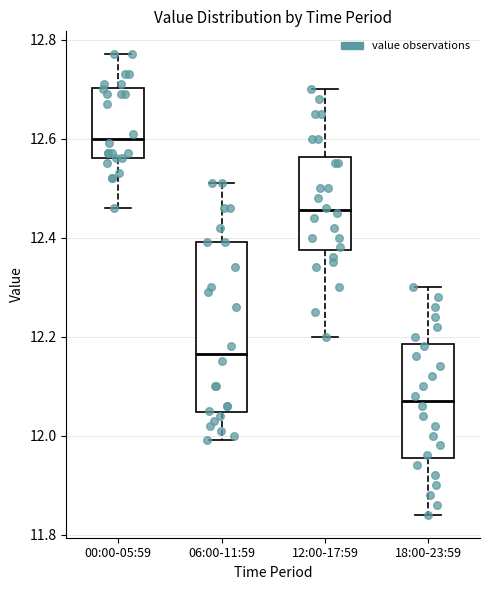

Reading left to right, read every box against the y-axis: the position of its median line, the range the box covers, and the ends of its whiskers. The values are not printed on the chart, so give them approximately, as read against the axis.

00:00-05:59: median 12.60, box 12.56 to 12.70, whiskers 12.46 to 12.78
06:00-11:59: median 12.16, box 12.04 to 12.40, whiskers 12.00 to 12.52
12:00-17:59: median 12.46, box 12.38 to 12.56, whiskers 12.20 to 12.70
18:00-23:59: median 12.08, box 11.96 to 12.18, whiskers 11.84 to 12.30